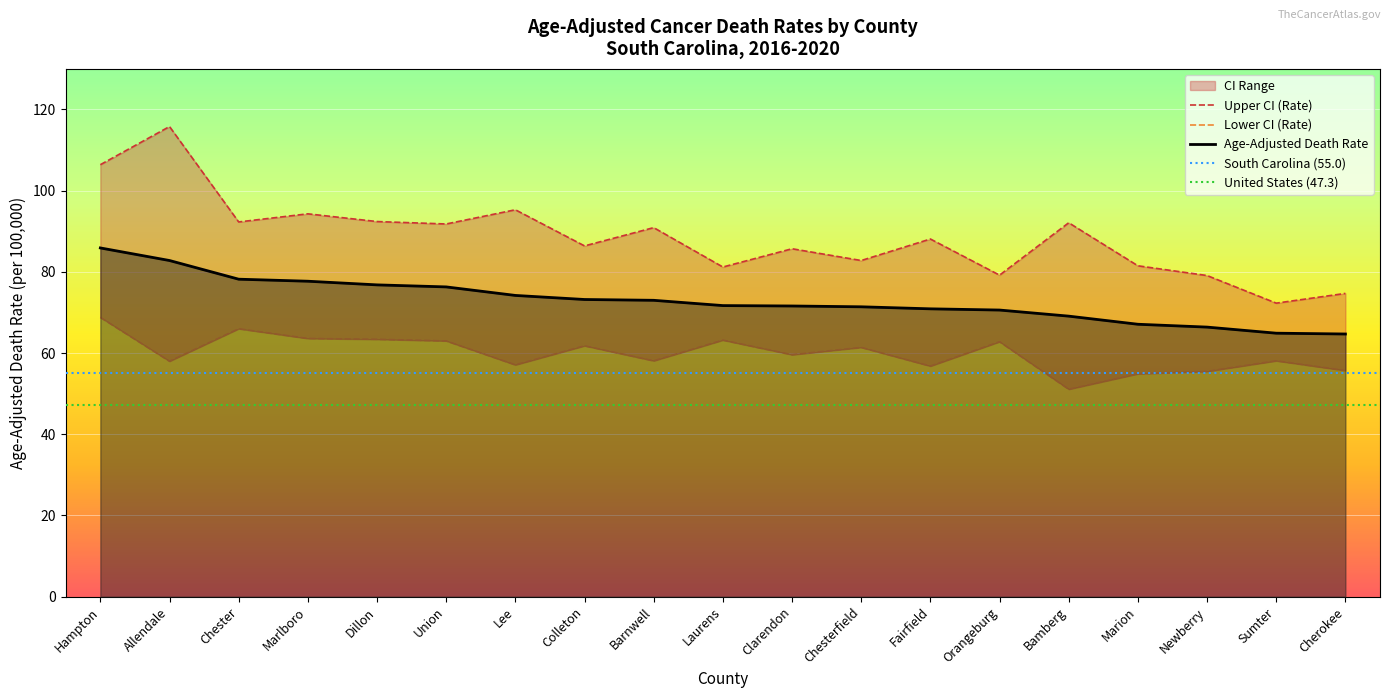

Reading left to right, list all the values displayed in this chart.

Age-Adjusted Death Rate: 85.9	82.8	78.2	77.7	76.8	76.3	74.2	73.2	73.0	71.7	71.6	71.4	70.9	70.6	69.1	67.1	66.4	64.9	64.7
Upper CI (Rate): 106.4	115.8	92.3	94.3	92.4	91.8	95.3	86.4	90.9	81.2	85.7	82.8	88.1	79.2	92.1	81.5	79.1	72.3	74.7
Lower CI (Rate): 68.8	58.0	66.0	63.6	63.4	63.0	57.1	61.8	58.1	63.2	59.6	61.4	56.8	62.8	51.1	54.9	55.5	58.1	55.7